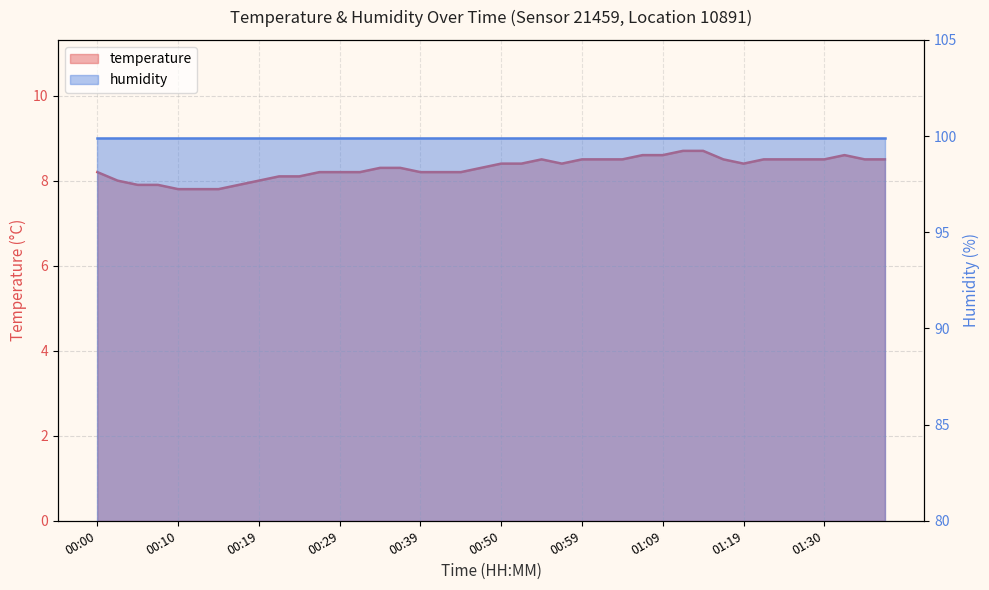

Reading left to right, list all the values displayed in this chart.

00:00=8.2	00:02=8.0	00:05=7.9	00:07=7.9	00:10=7.8	00:12=7.8	00:14=7.8	00:17=7.9	00:19=8.0	00:22=8.1	00:24=8.1	00:27=8.2	00:29=8.2	00:32=8.2	00:34=8.3	00:37=8.3	00:39=8.2	00:42=8.2	00:44=8.2	00:47=8.3	00:50=8.4	00:52=8.4	00:54=8.5	00:57=8.4	00:59=8.5	01:02=8.5	01:04=8.5	01:07=8.6	01:09=8.6	01:12=8.7	01:14=8.7	01:17=8.5	01:19=8.4	01:22=8.5	01:25=8.5	01:27=8.5	01:30=8.5	01:32=8.6	01:35=8.5	01:37=8.5